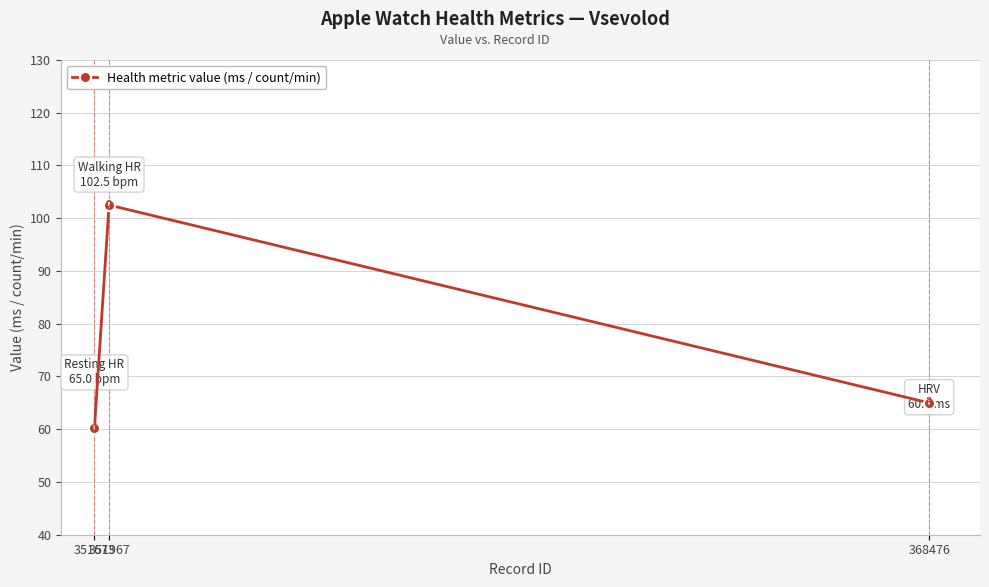

At which category does the chart reach its peak across all series?

351967